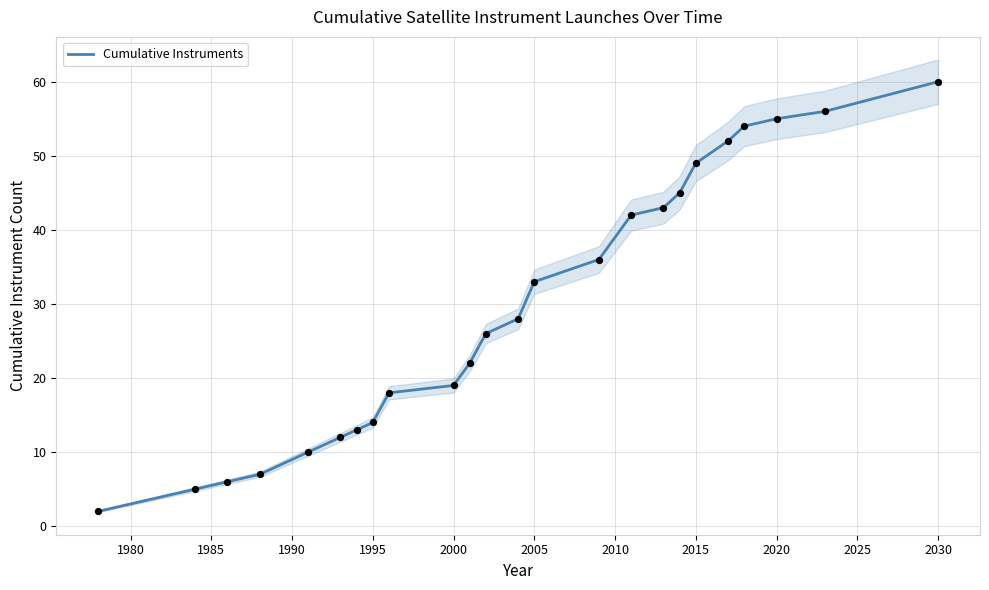

Which category has the highest value in the Cumulative Instruments series?

2030